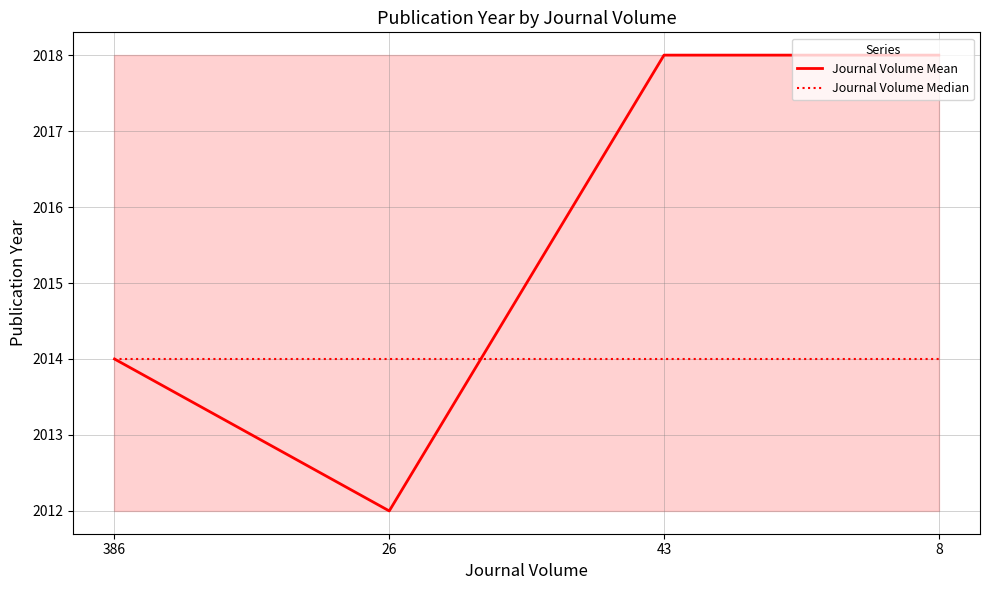

What position from the left is 26?

2